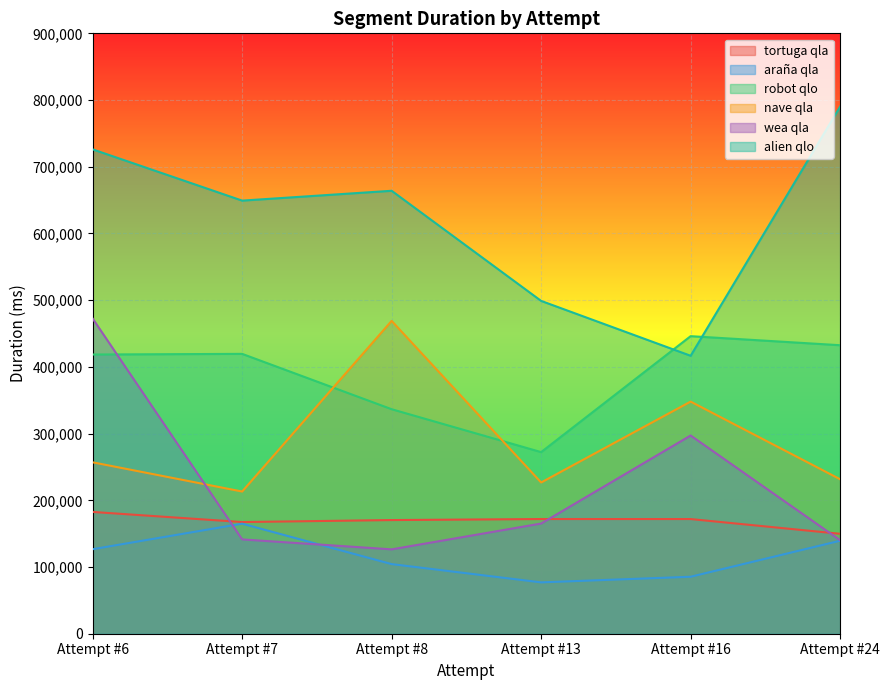

What is the average value of the tortuga qla series?

168994